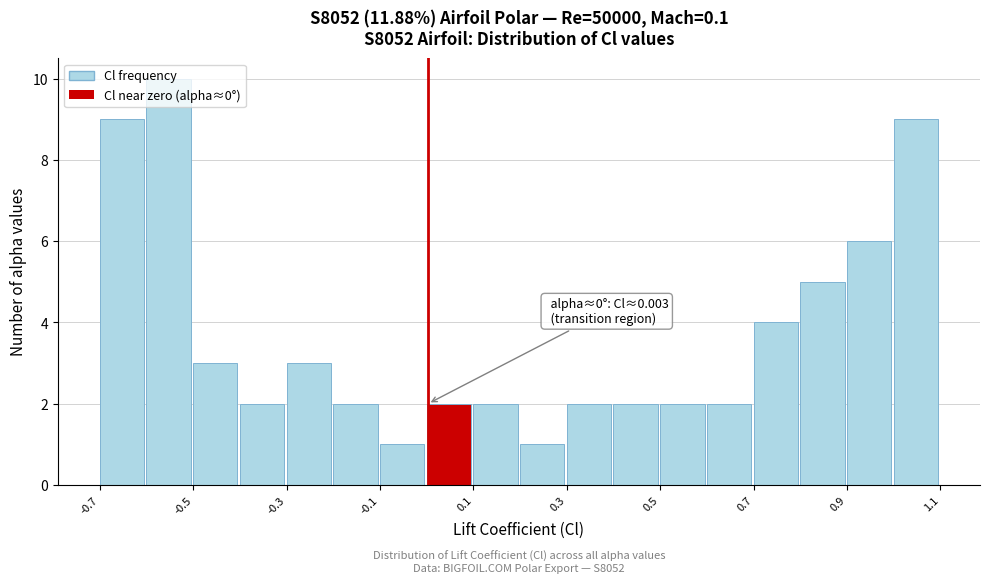

Which range on the x-axis has the tallest bar?

-0.6 to -0.5